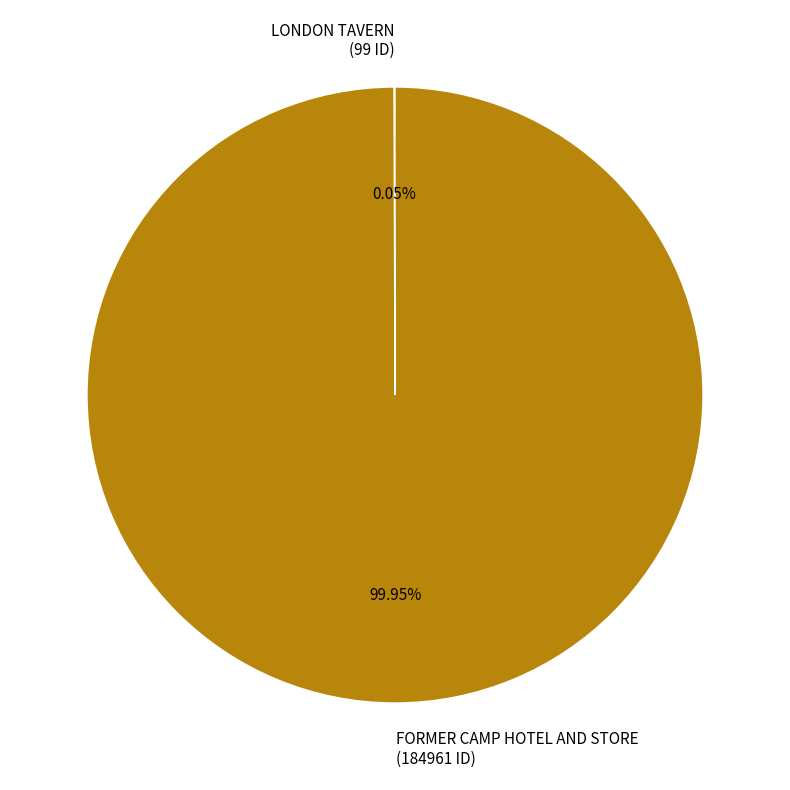

To the nearest percent, what is the average slice percentage?

50%